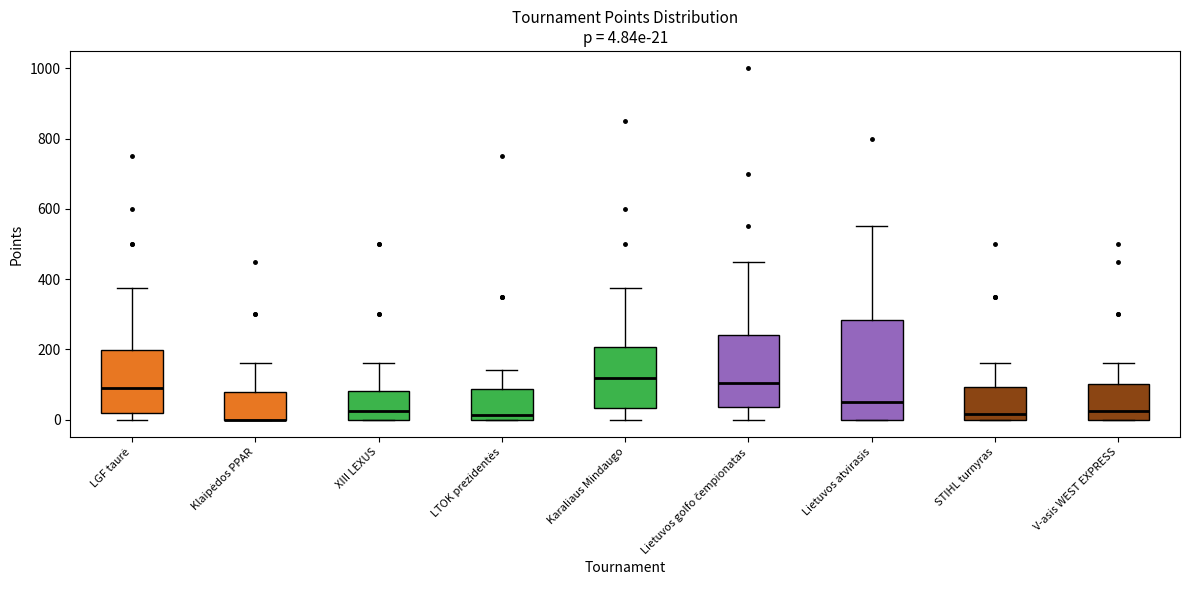

Which box is the tallest, from its lower edge to its upper edge?

Lietuvos atvirasis